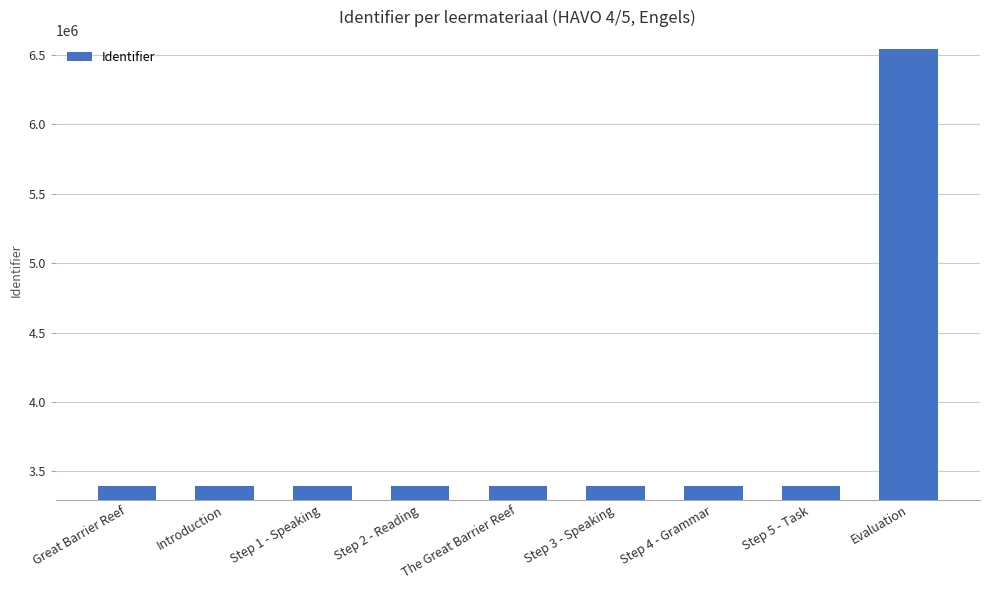

What is the greatest value displayed?

6541627